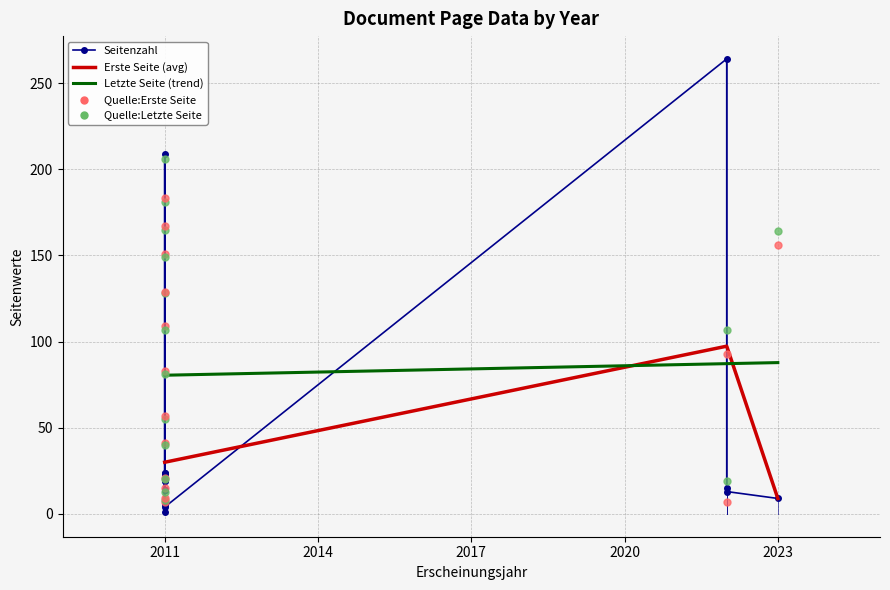

Where is Erste Seite (avg) nearest to the value 53?

2011